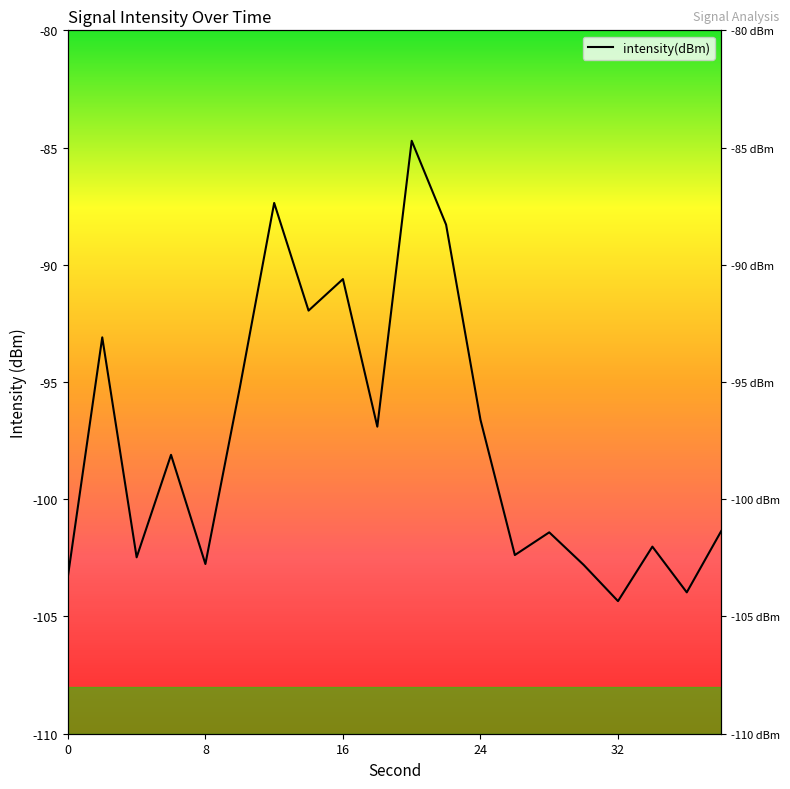

How many points are higher than both their immediate neighbors (excluding endpoints)?

7